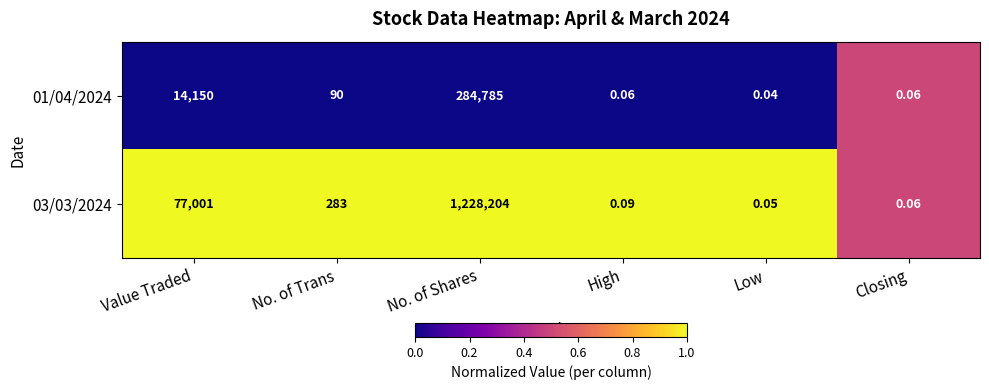

Which category has the lowest value in the 01/04/2024 series?

Low